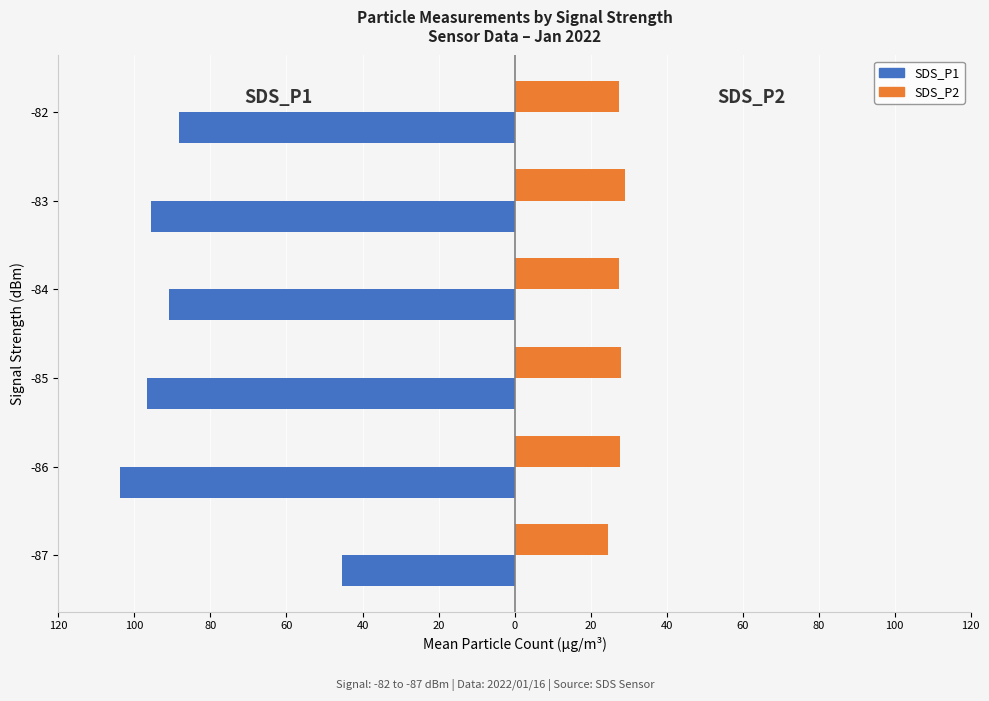

What is the average value of the SDS_P1 series?

-86.8